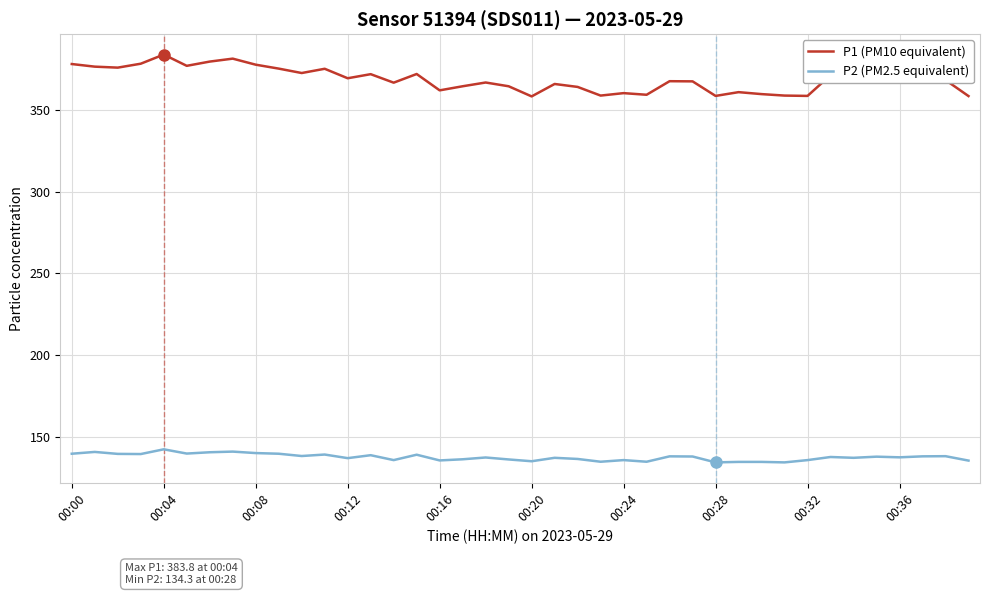

How many lines are shown in the chart?

2